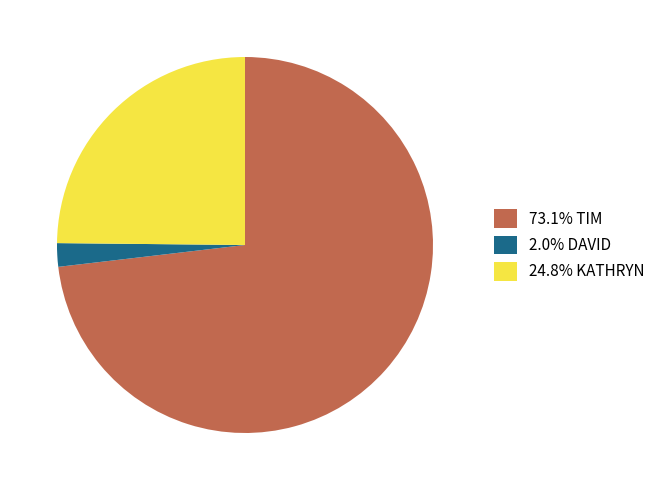

Combined, do 73.1% TIM and 2.0% DAVID account for over 50%?

Yes